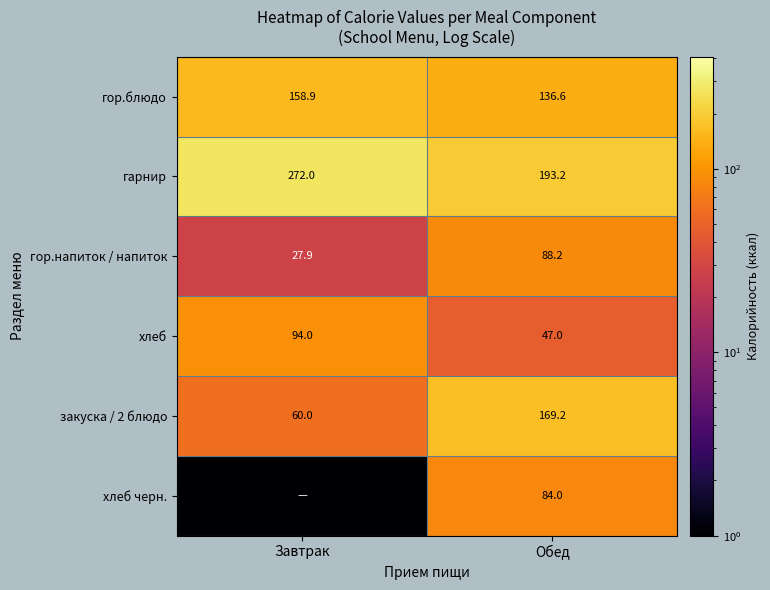

What is the difference between the highest and lowest values at Обед?

146.2